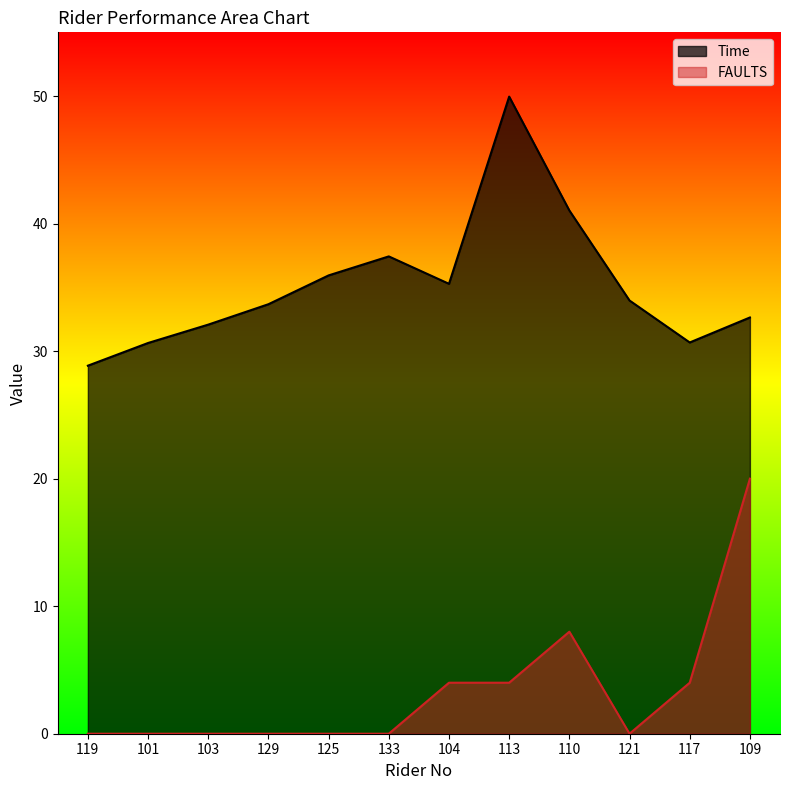

True or false: Time has a value of 50.0 at 113.

True